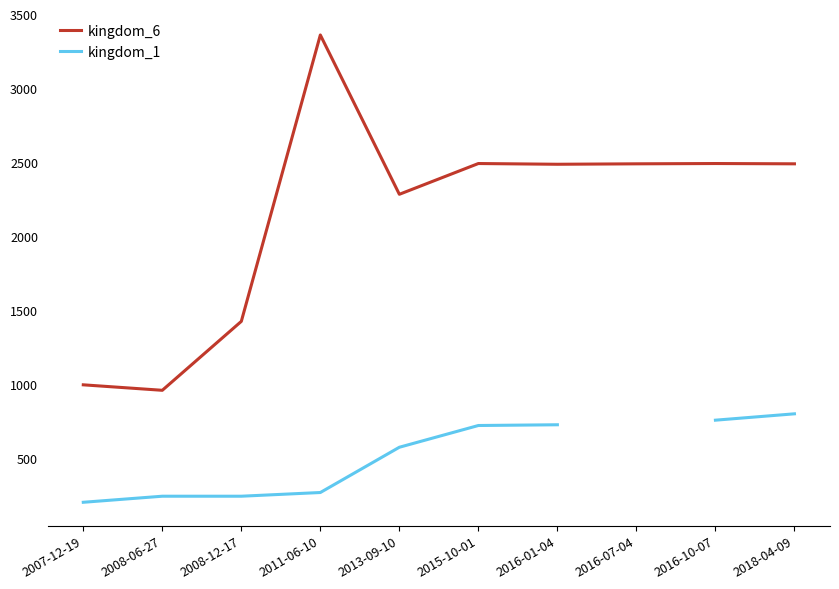

True or false: kingdom_1 and kingdom_6 intersect in this chart.

False